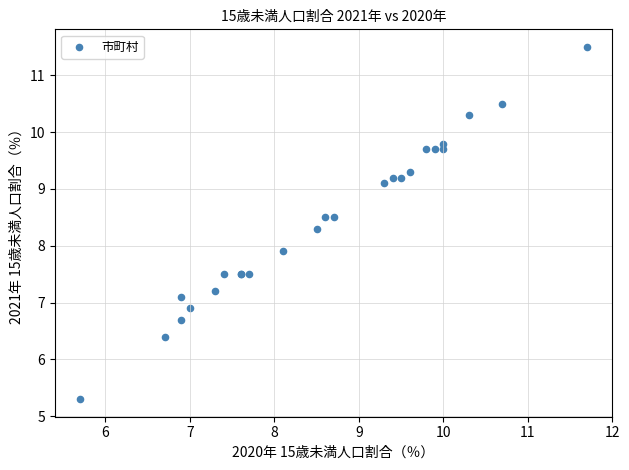

What Y value in the scatter plot is closest to 8?

7.9